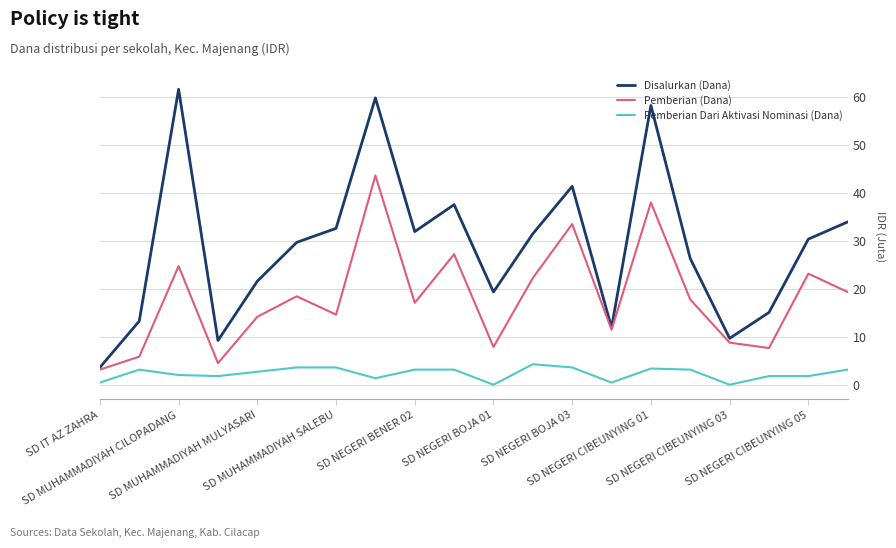

Which series has the largest total across all categories?

Disalurkan (Dana)